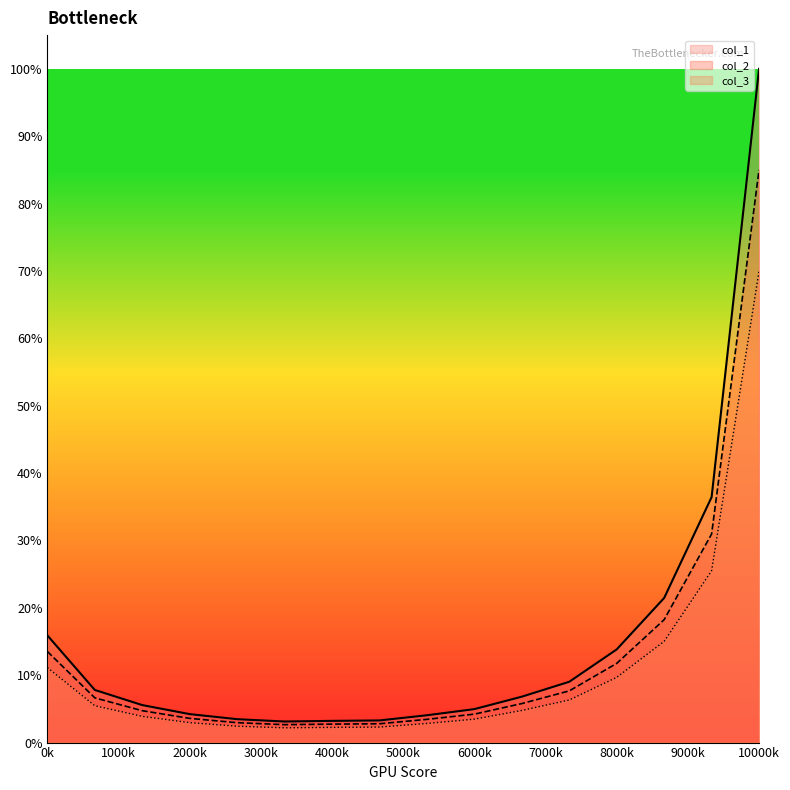

What is the minimum value shown in the chart?

2.2